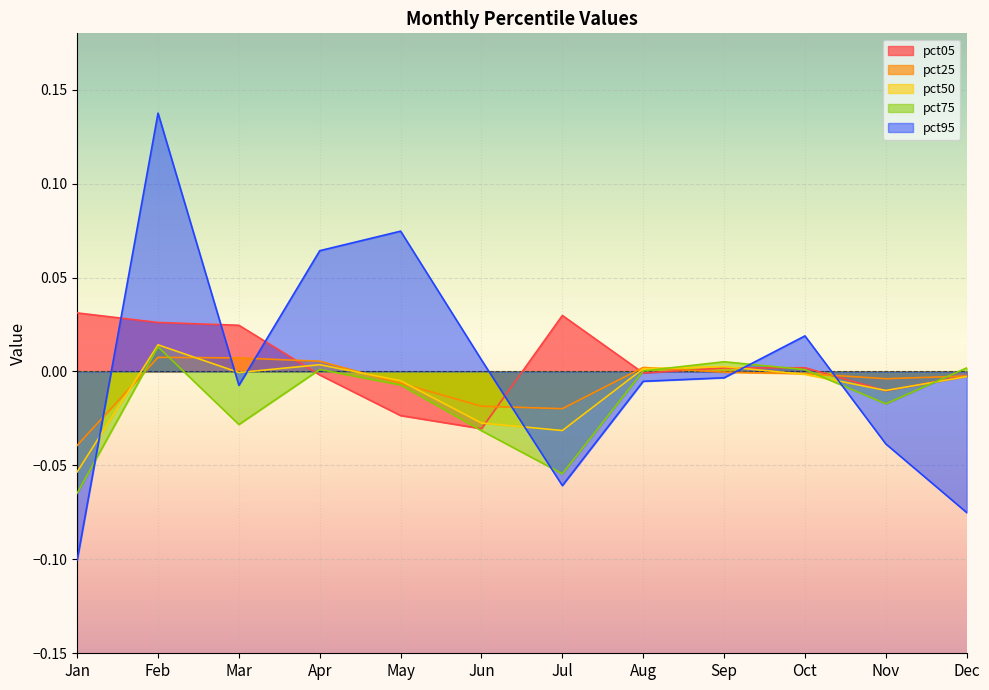

How many times do pct50 and pct05 cross each other?

6